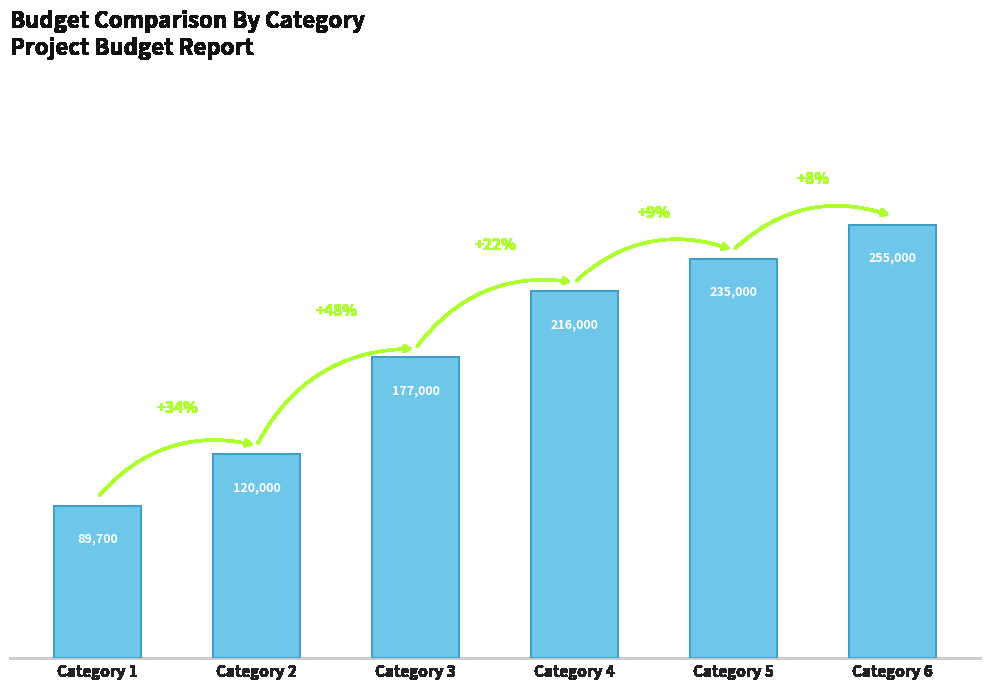

What is the change in value from Category 1 to Category 2?

+30300